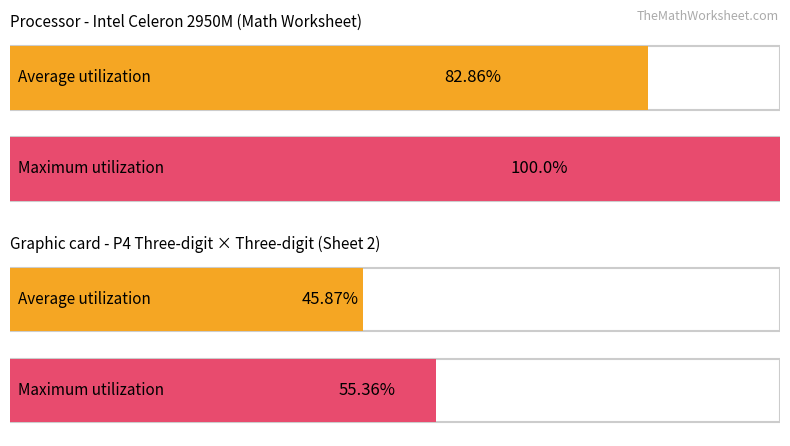

How many values in the Average utilization series are below 171140?

2